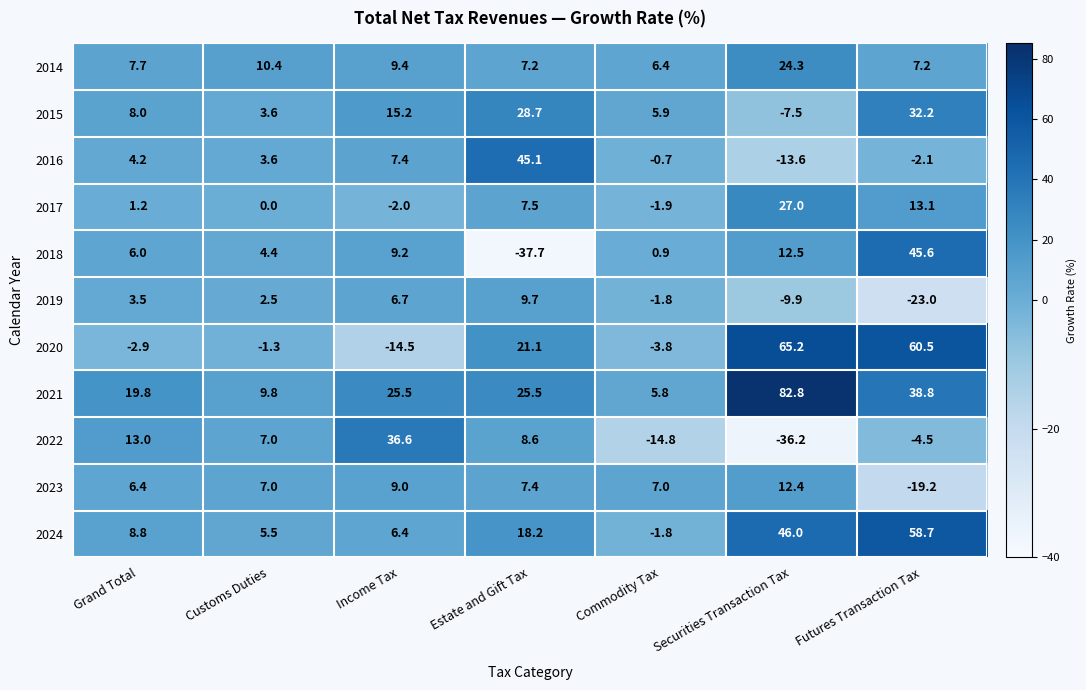

At how many categories does at least one series exceed 27?

4